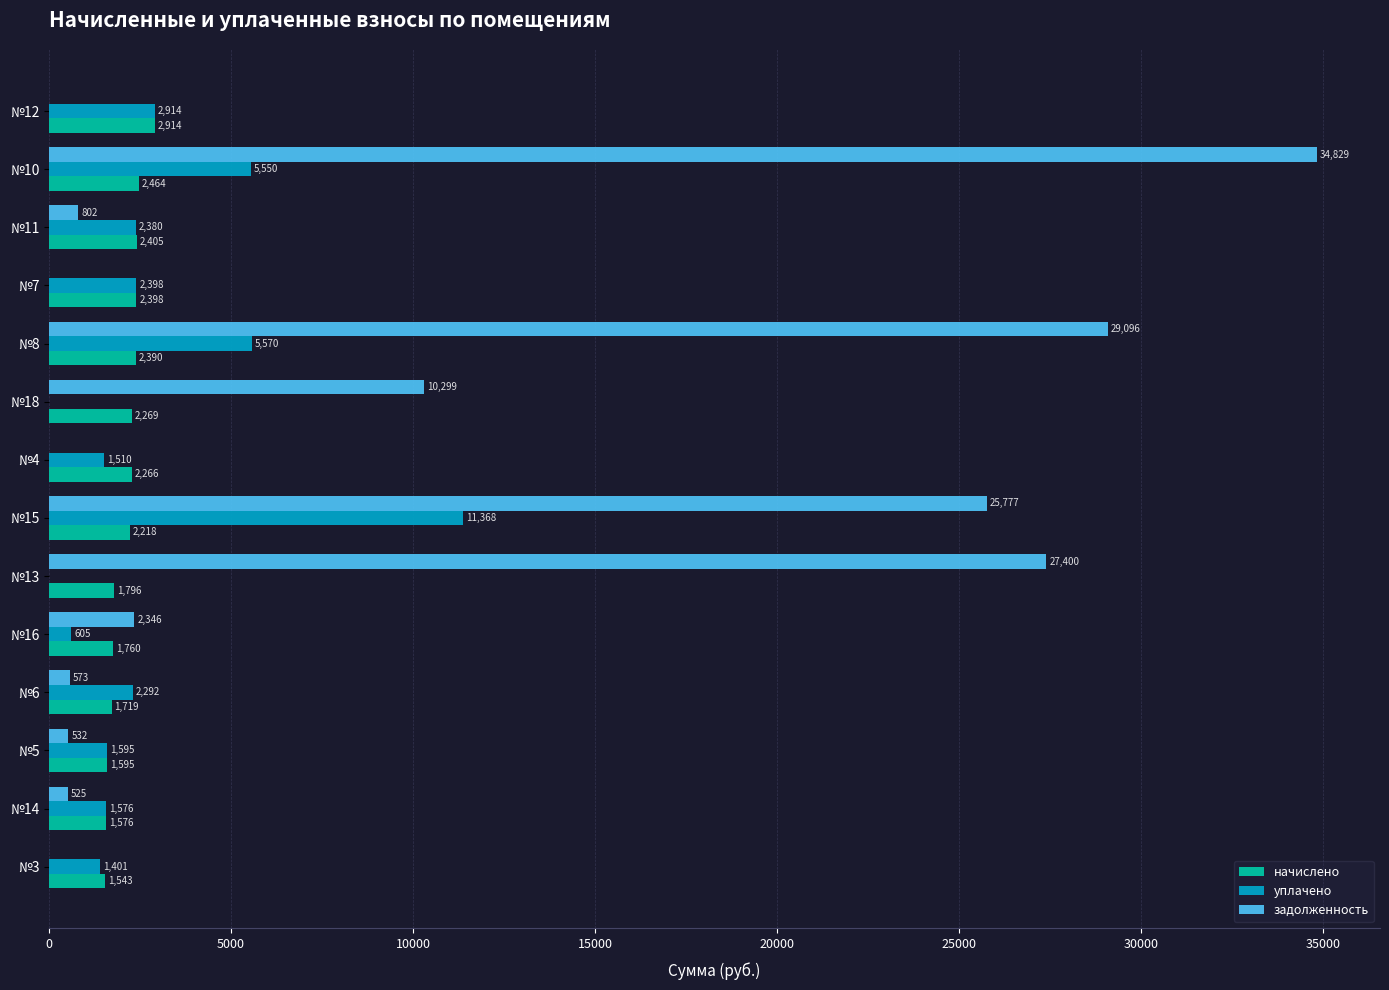

At which label is задолженность closest to 17414?

№18